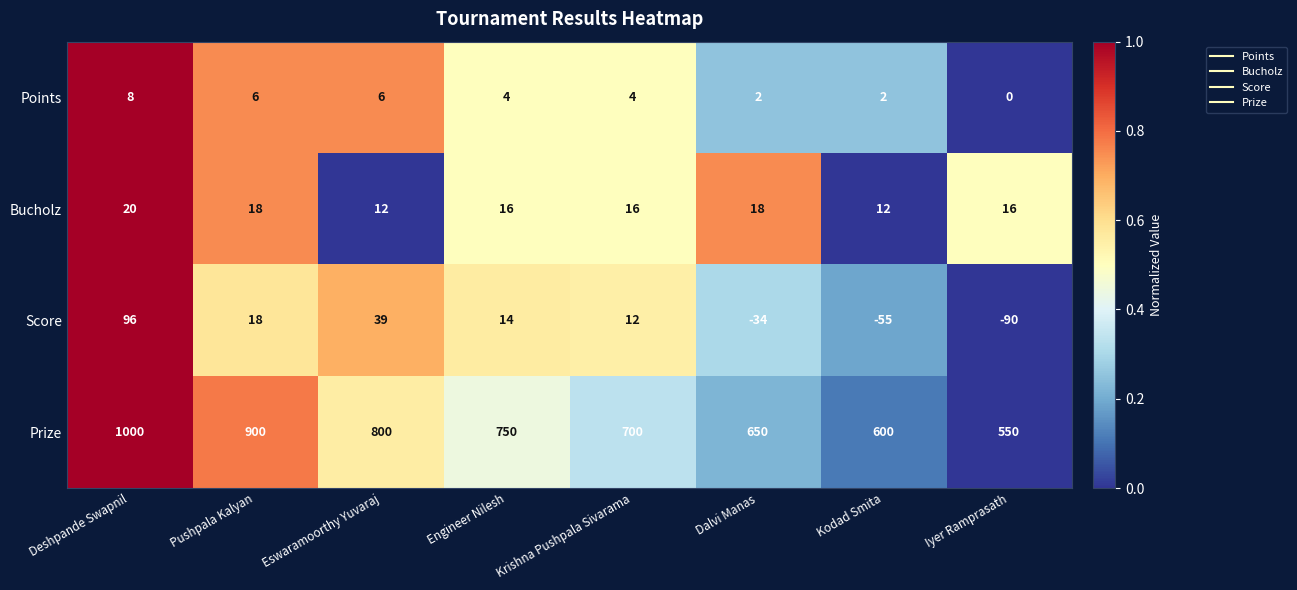

What is the total value across all series at Deshpande Swapnil?

1124